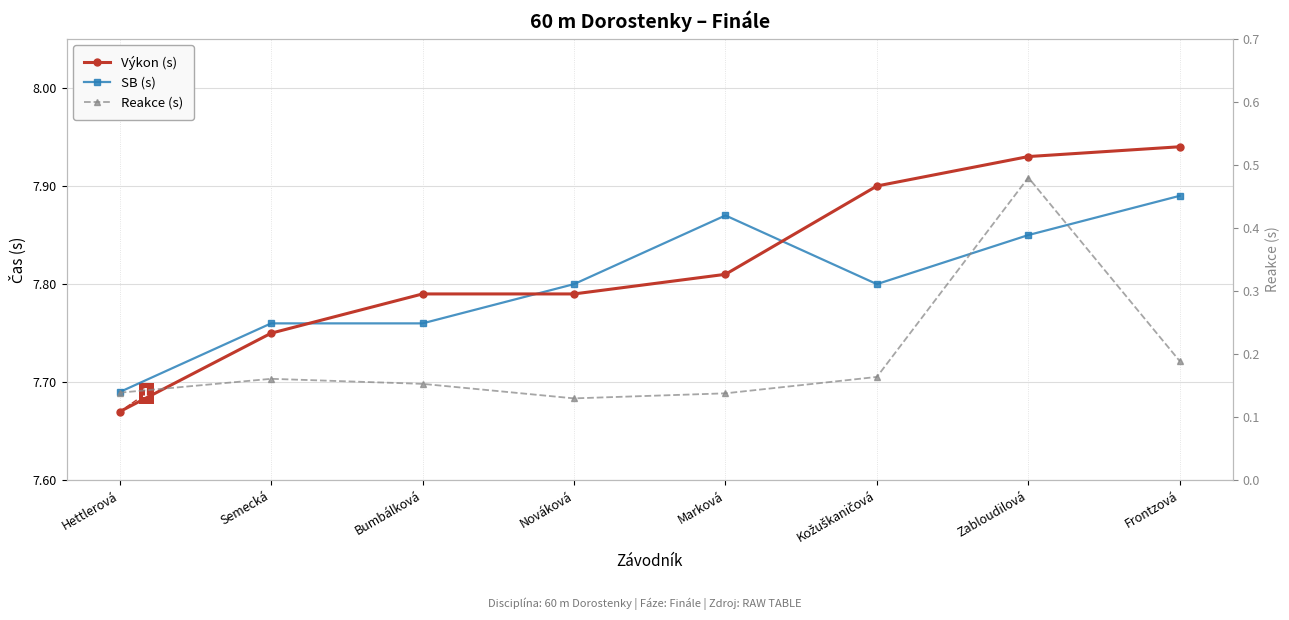

What is the total value across all series at Semecká?

15.7